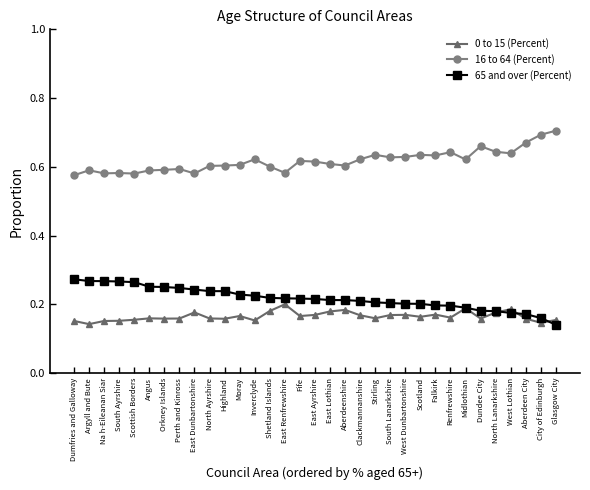

Count the 65 and over (Percent) values in the range 0 to 1.

33